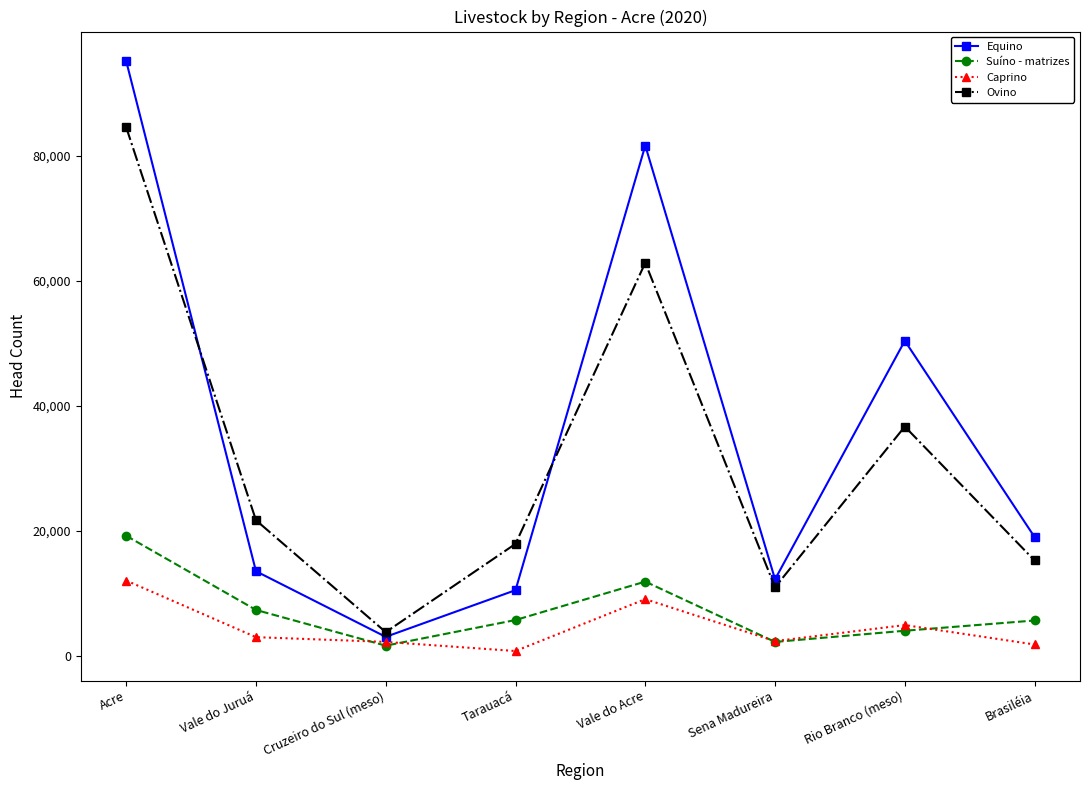

What is the average value of the Equino series?

35677